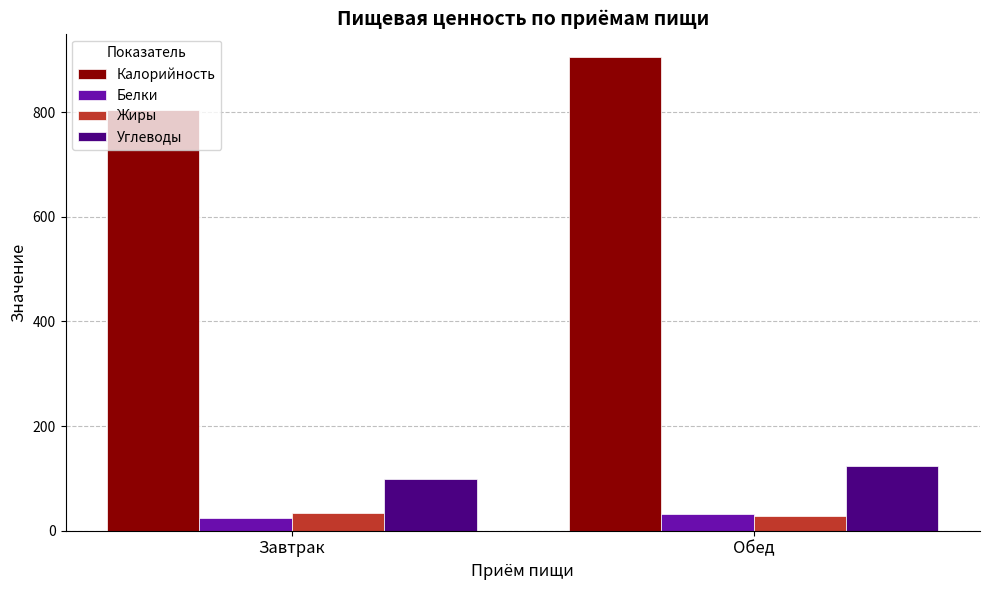

List the labels in order of Углеводы value, largest first.

Обед, Завтрак